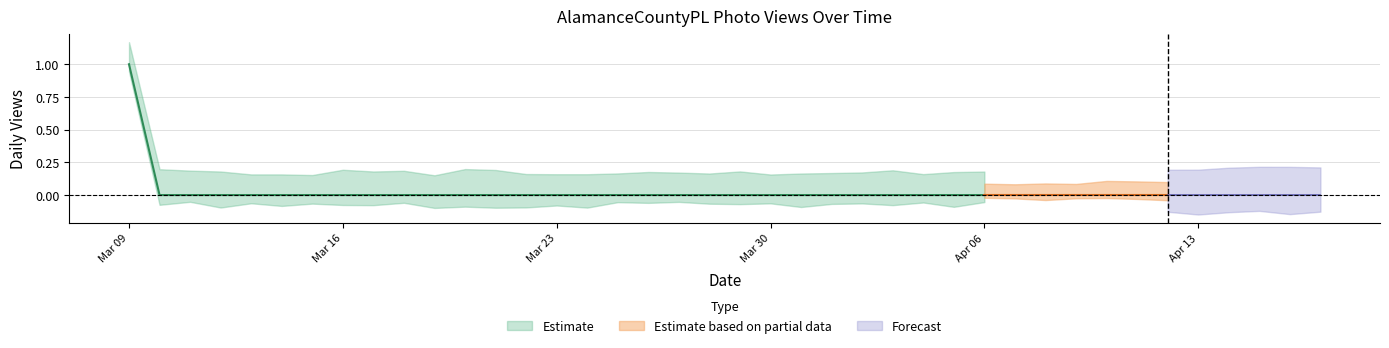

The value at 2020-03-16 is 0. True or false?

True